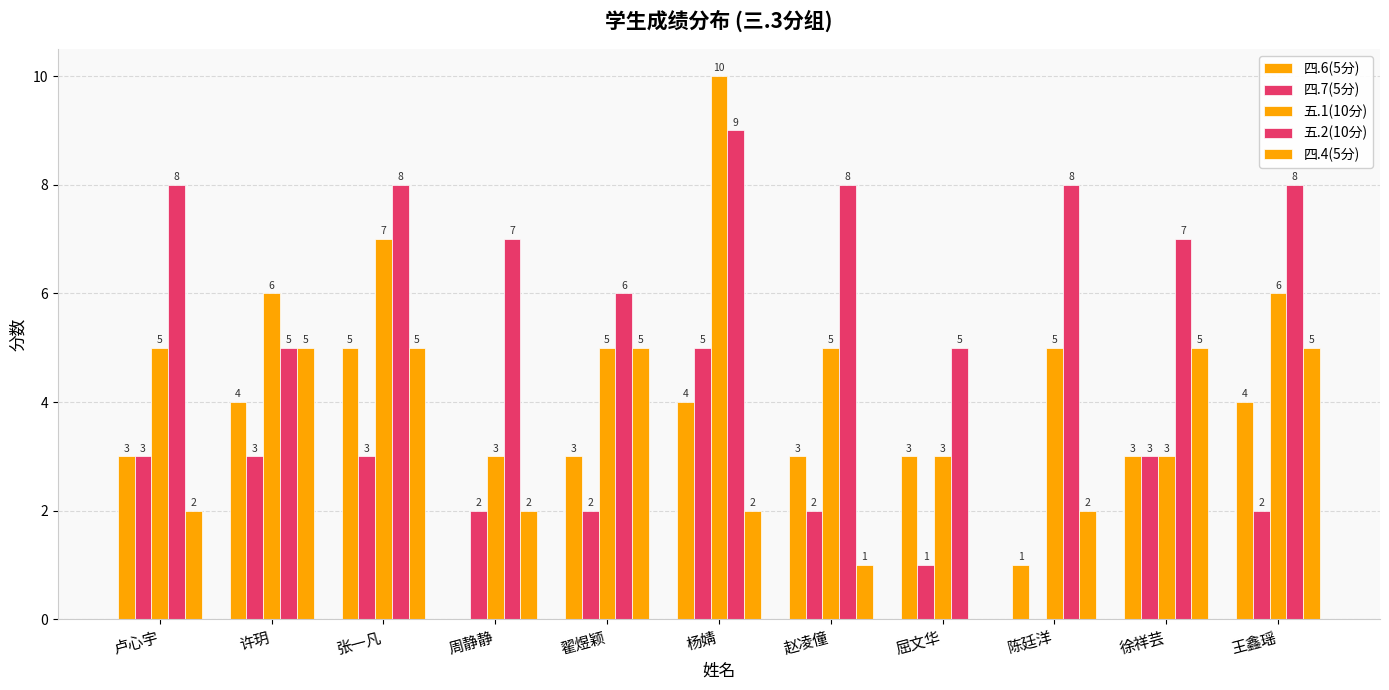

Does the chart contain stacked bars?

No